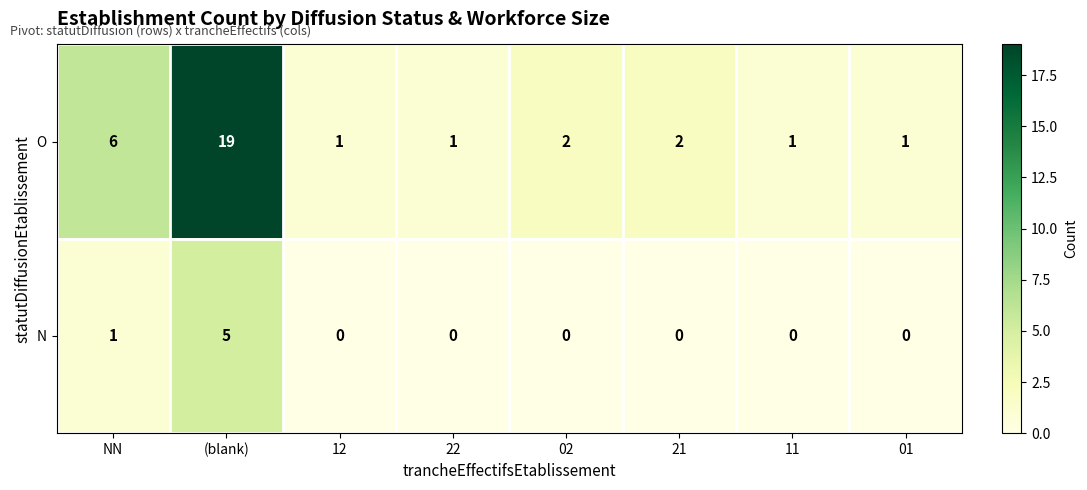

Count the N values in the range 0 to 1.

7